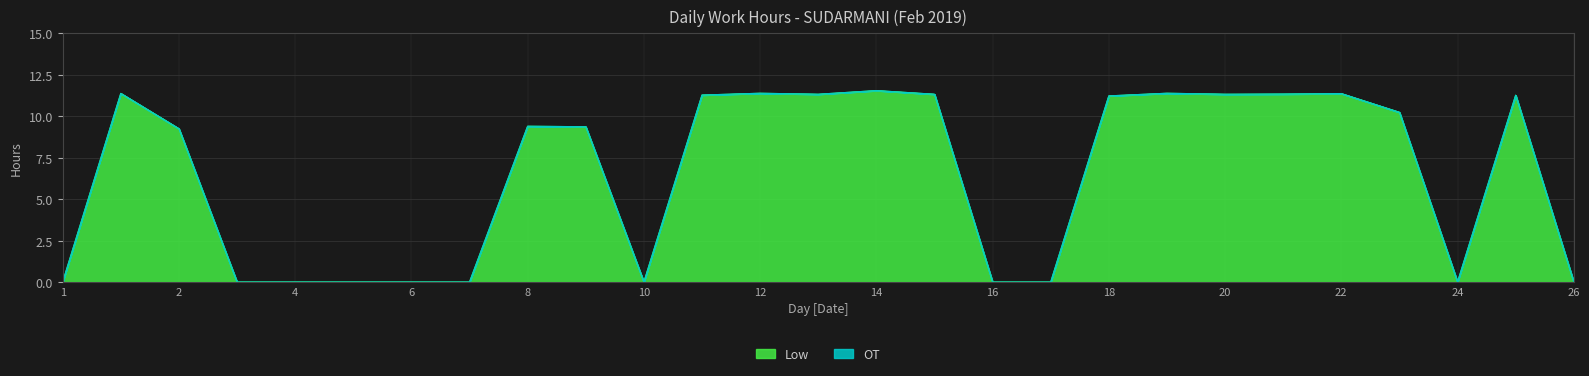

The Low series shows 5.2 at 6. True or false?

False